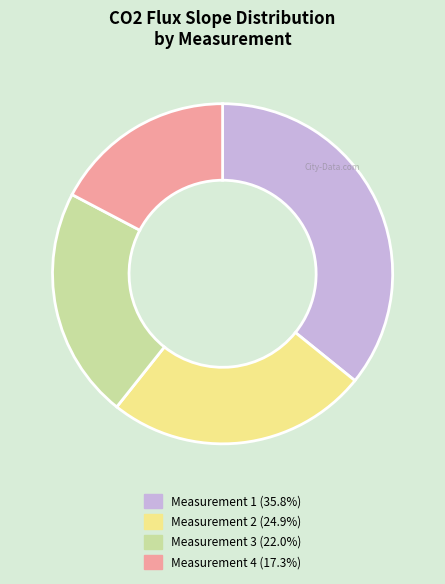

Do Measurement 3 and Measurement 1 together represent more than half of the pie?

Yes